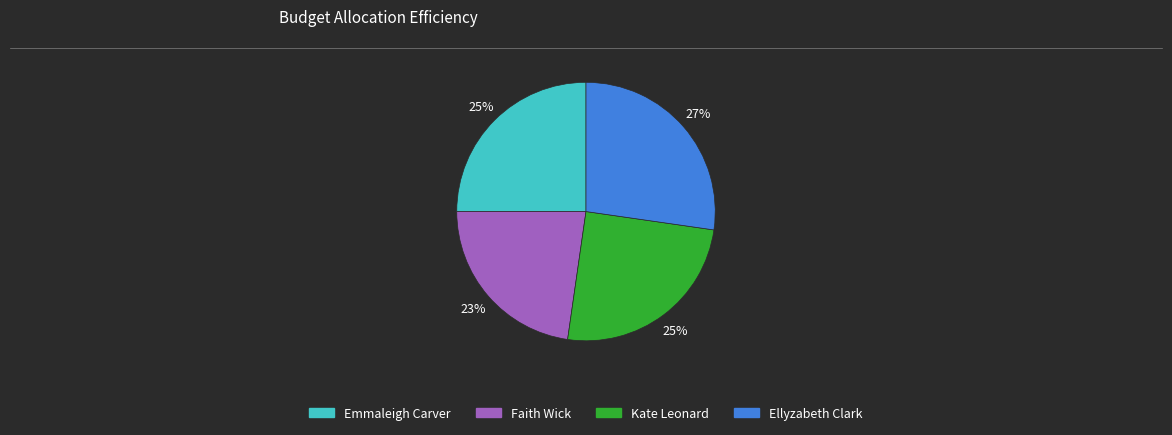

Which slice is the smallest?

Faith Wick